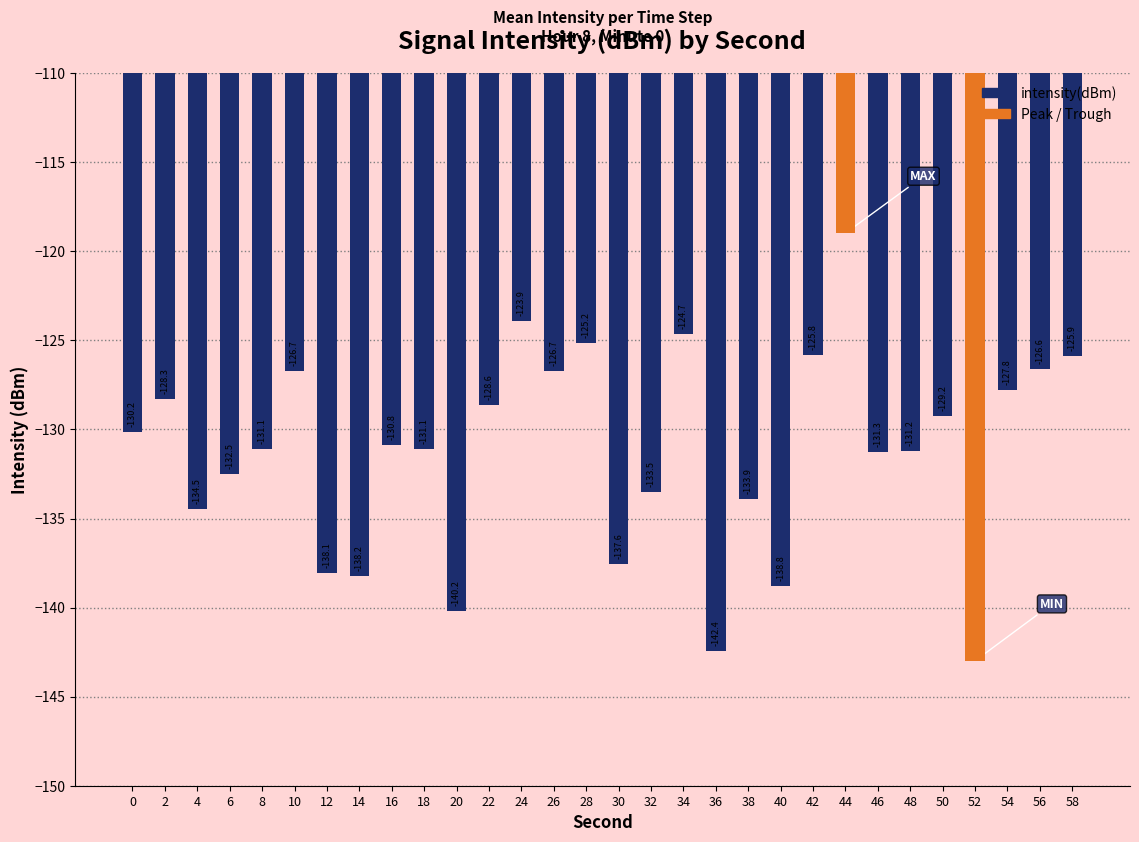

How many data points does each series have?

30